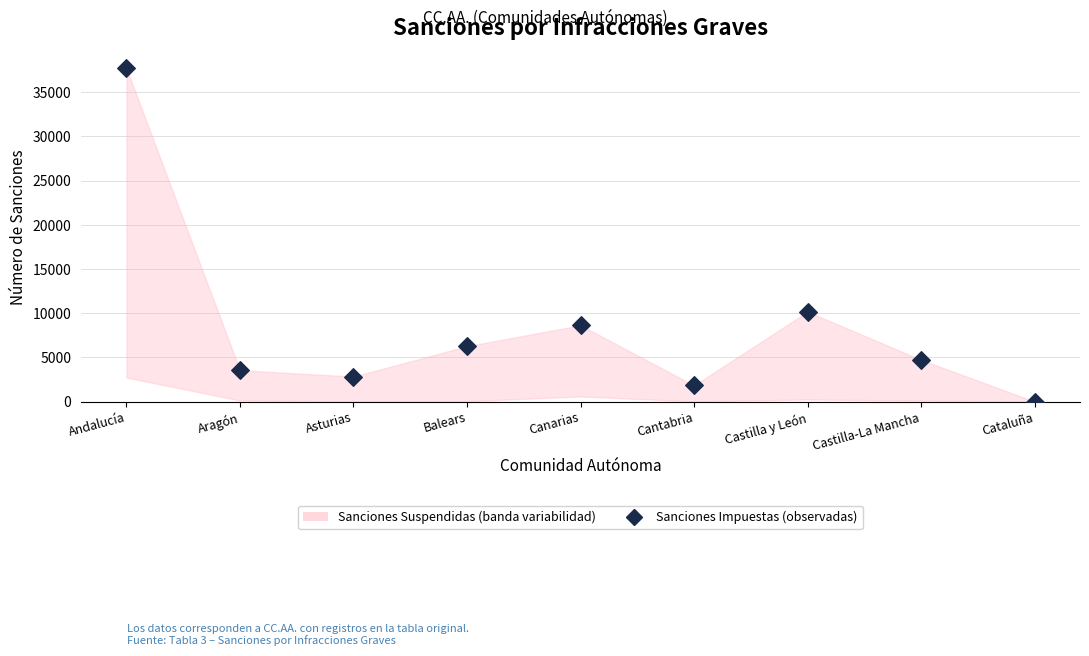

What is the average Y value?

8409